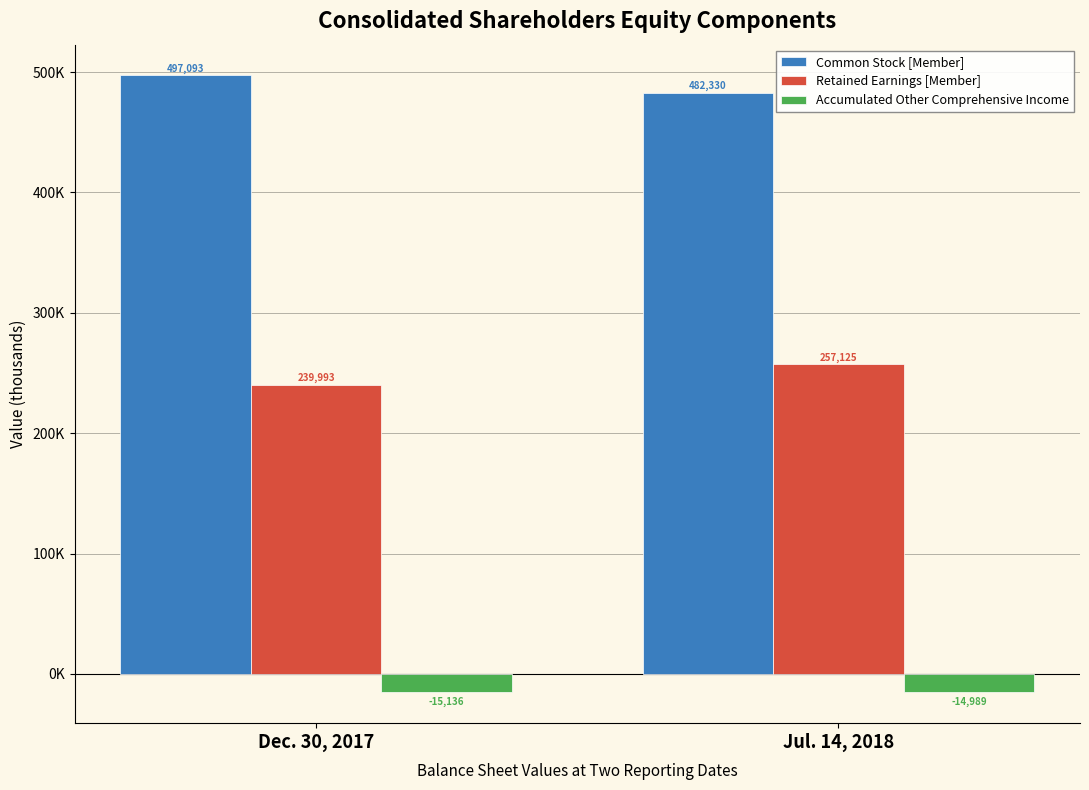

Reading left to right, what are all the values shown in this chart?

Common Stock [Member]: 497093	482330
Retained Earnings [Member]: 239993	257125
Accumulated Other Comprehensive Income: -15136	-14989